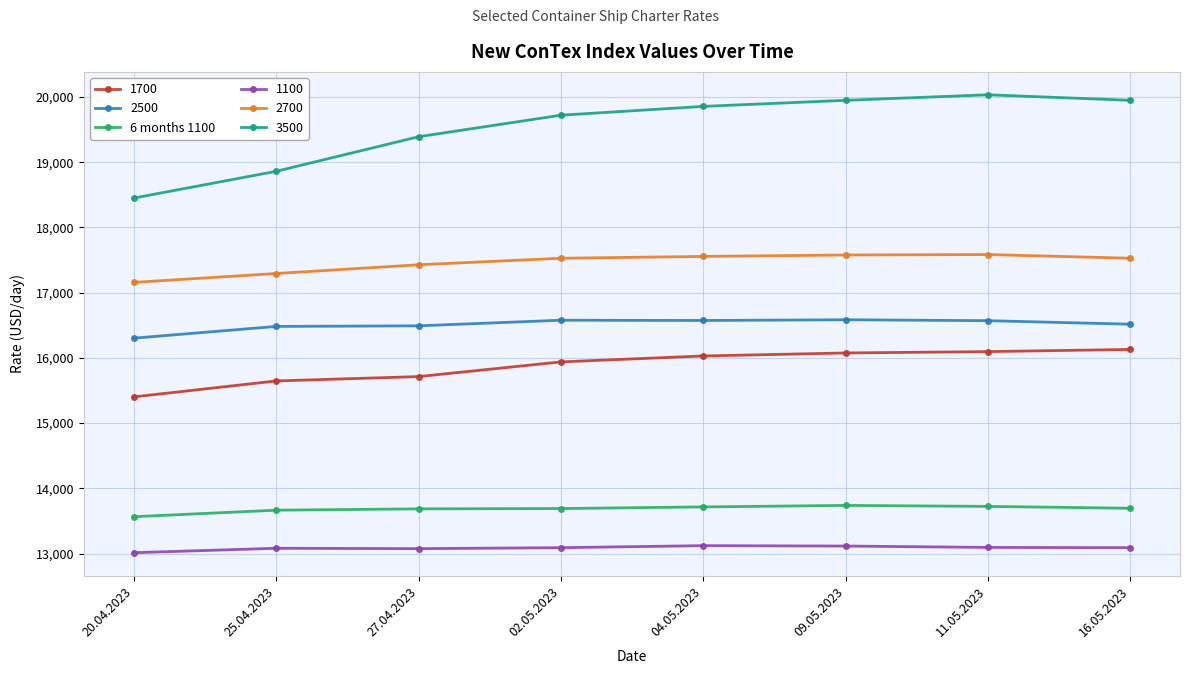

What is the maximum value for 1700?

16129